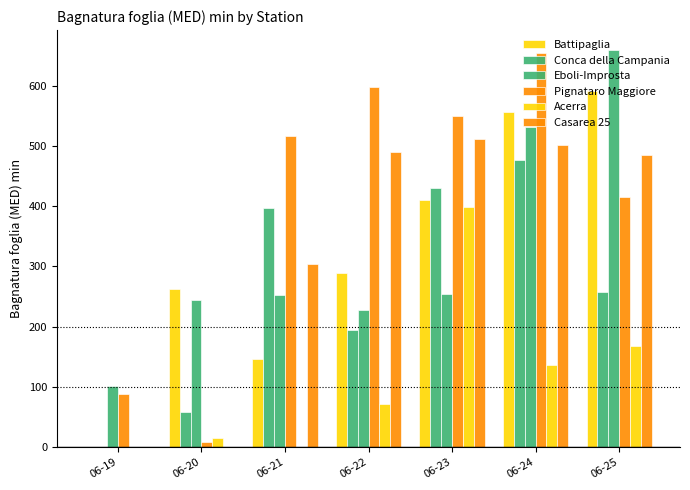

What is the difference between the maximum and minimum values in the Eboli-Improsta series?

558.0